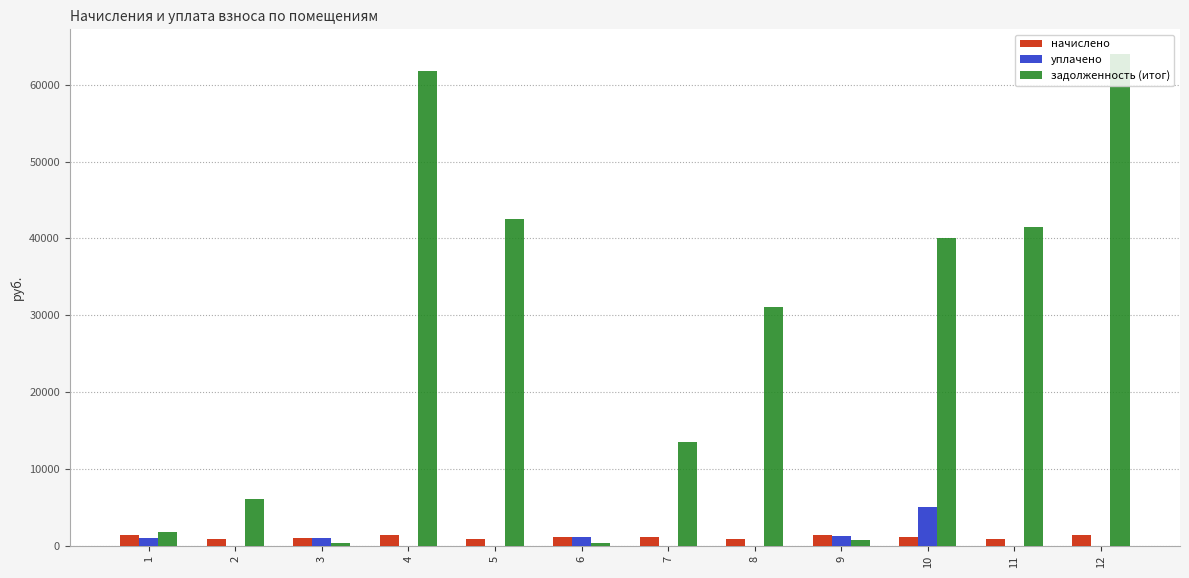

Which series changed the most between 2 and 7?

задолженность (итог)